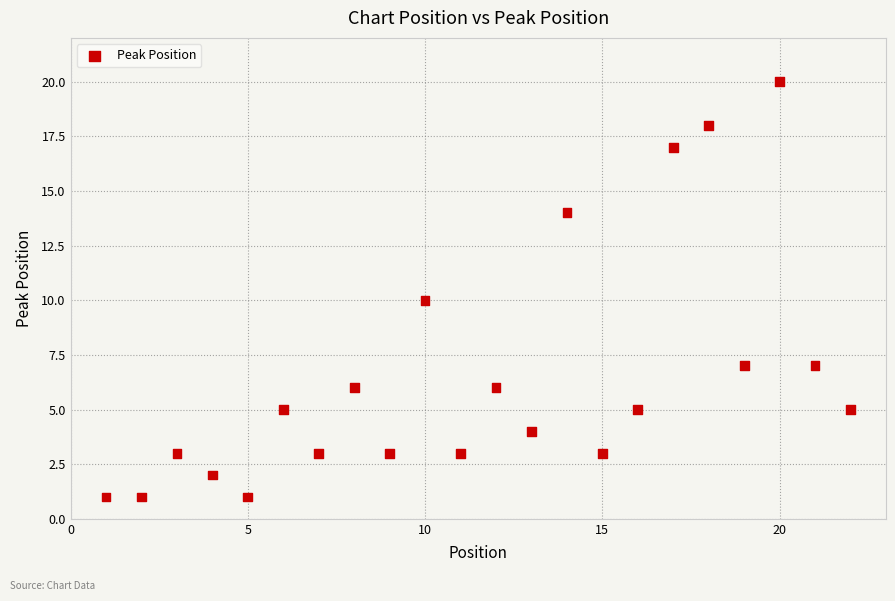

What is the range of Y values (max minus min)?

19